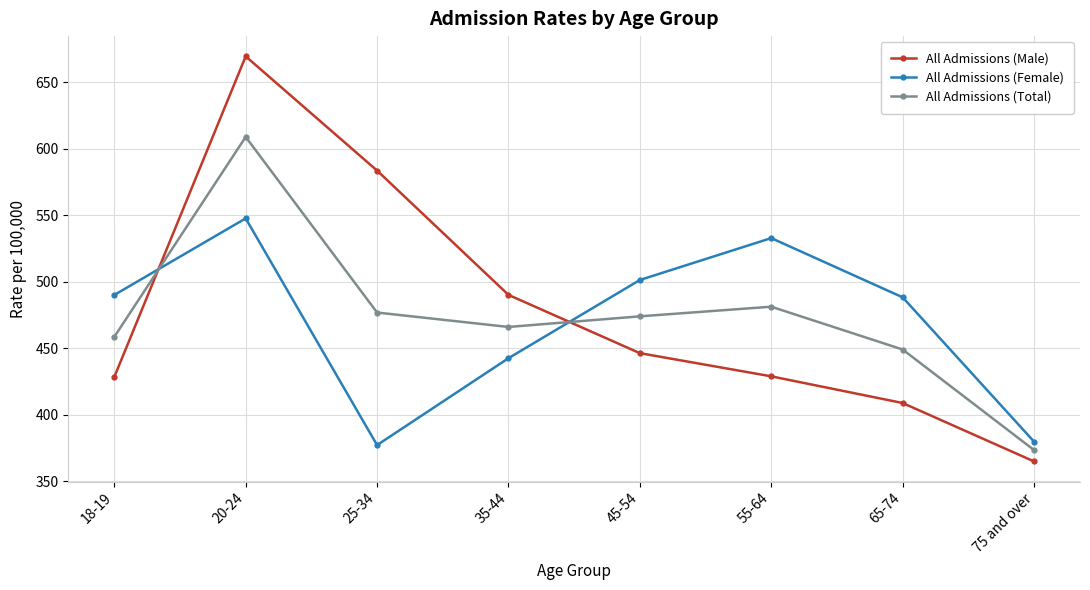

Is it true that All Admissions (Total) equals 608.8 at 20-24?

True